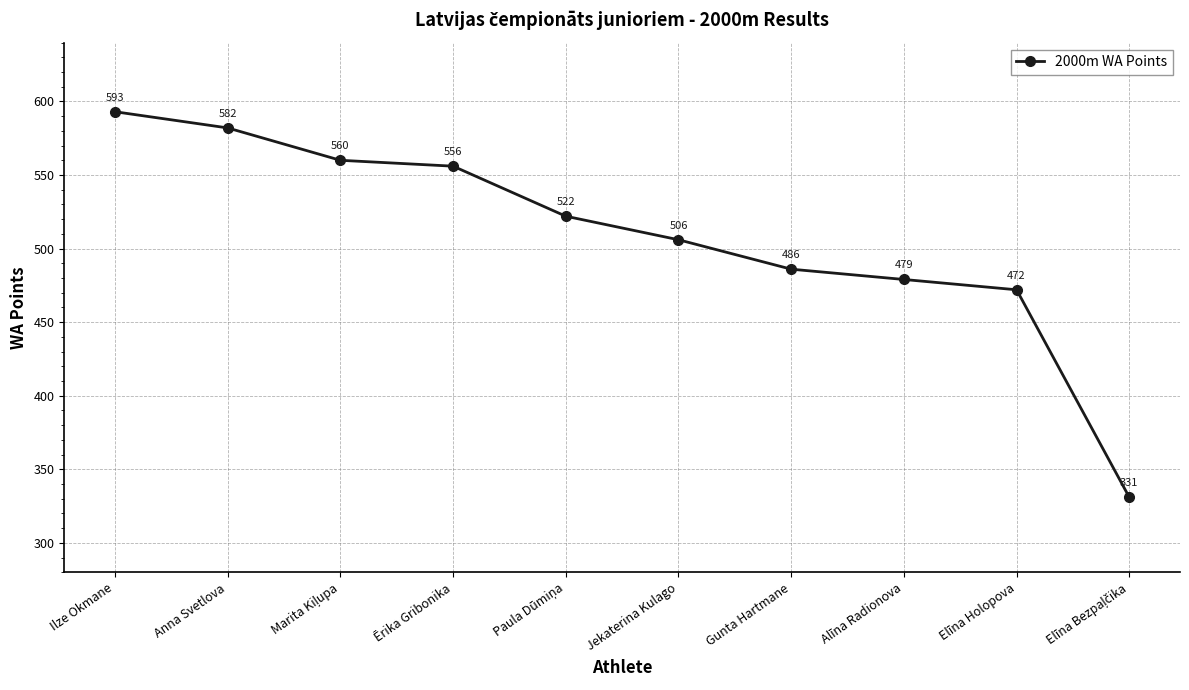

What is the average value?

509